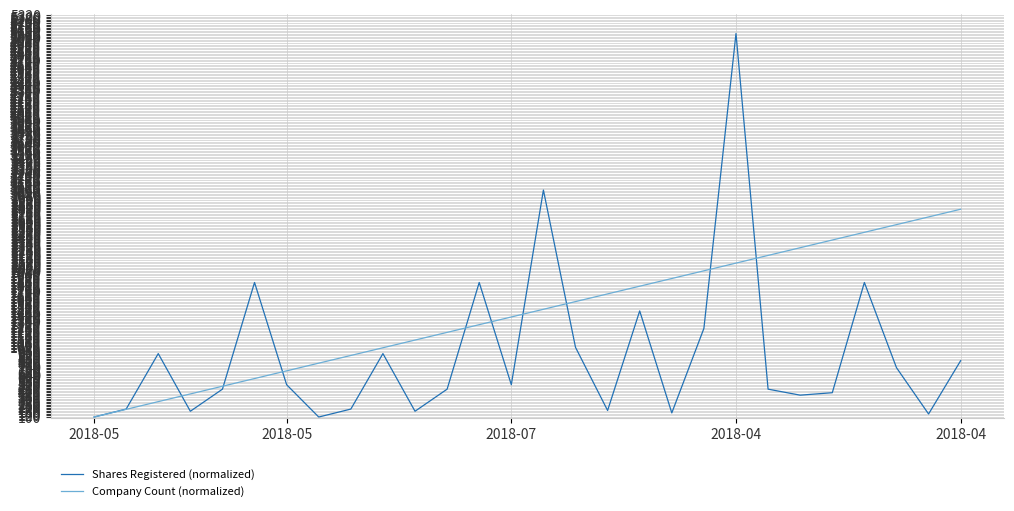

Rank the series by their average value, from lowest to highest.

Shares Registered (normalized), Company Count (normalized)